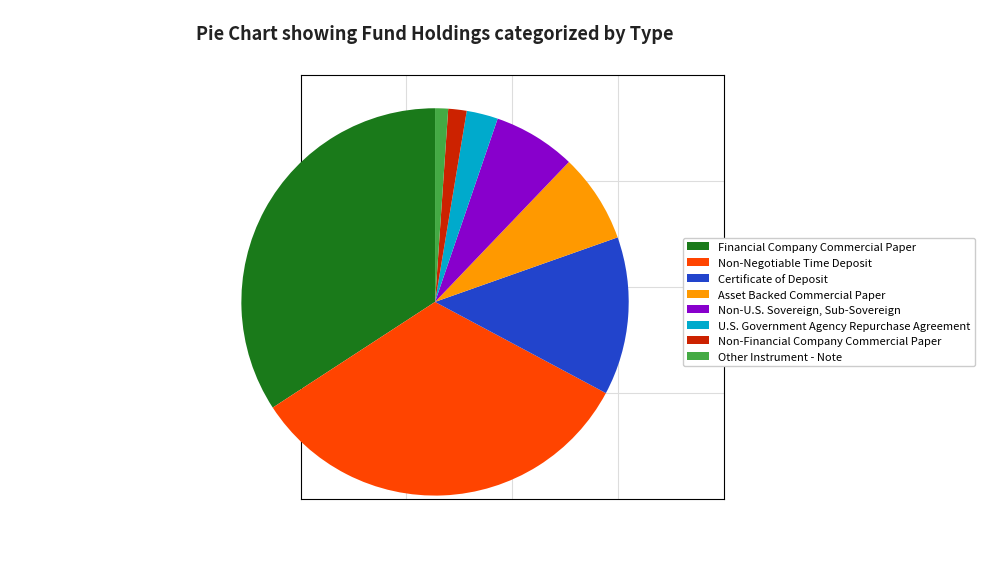

Is the sum of Financial Company Commercial Paper and Asset Backed Commercial Paper greater than half?

No